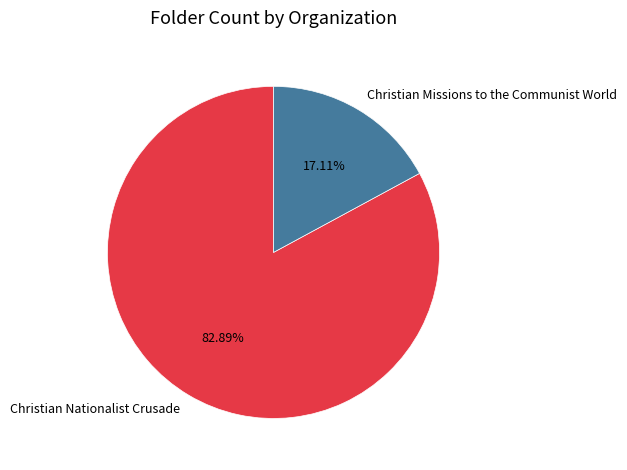

To the nearest percent, what is the average slice percentage?

50%